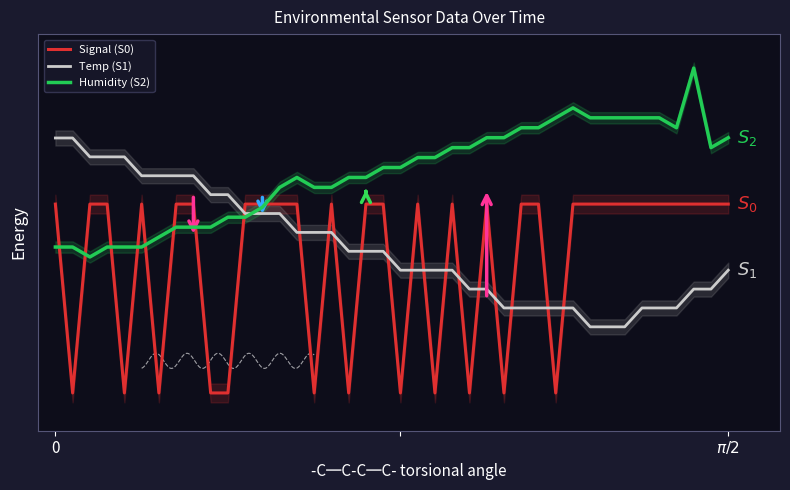

How many intersections are there between Signal (S0) and Humidity (S2)?

9